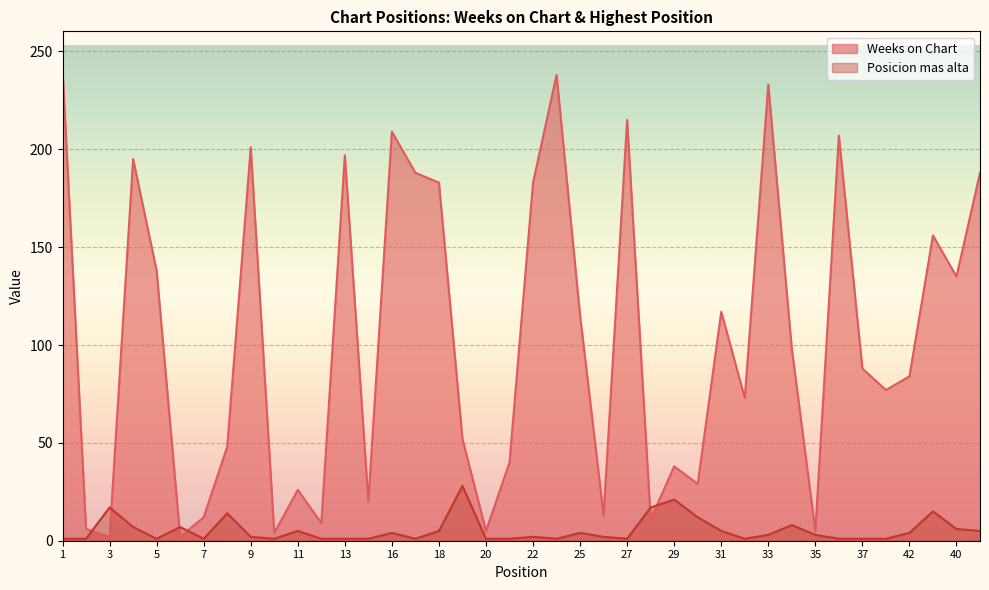

What is the minimum value shown in the chart?

1